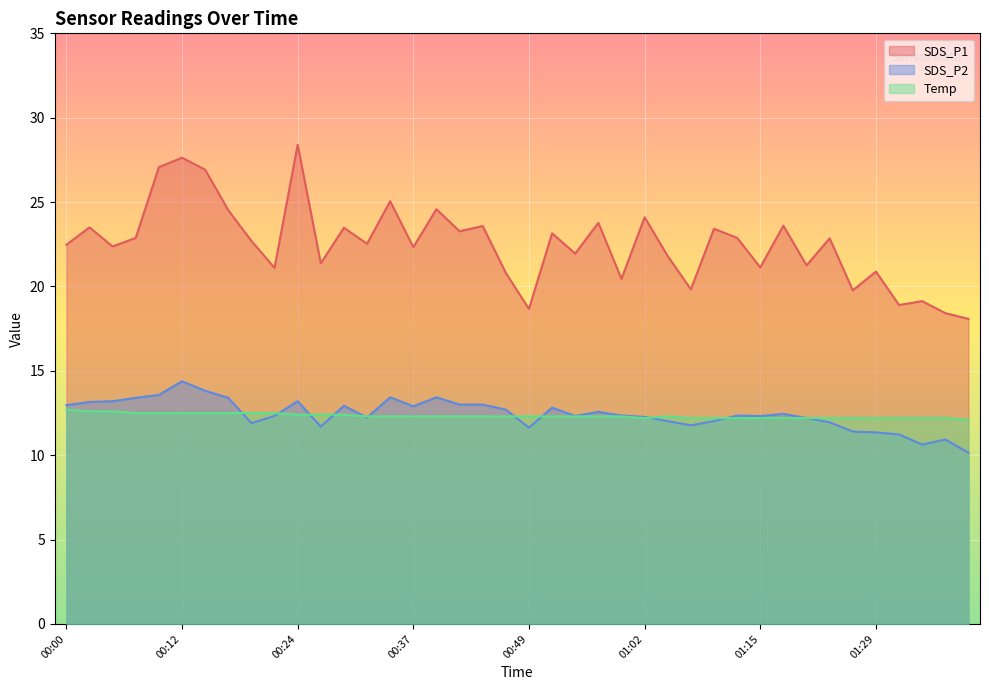

At which category is the sum across all series the highest?

00:12